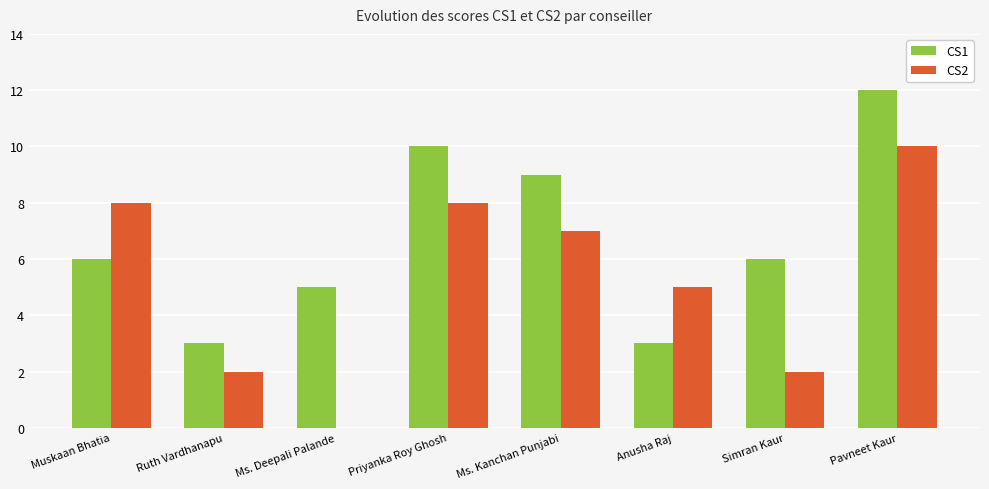

Count the CS2 values in the range 2 to 8.

6